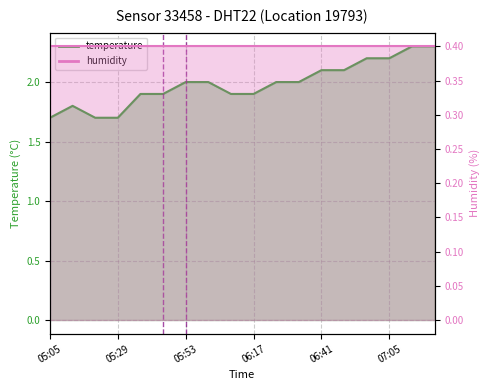

Where does the data first go above 2?

06:41